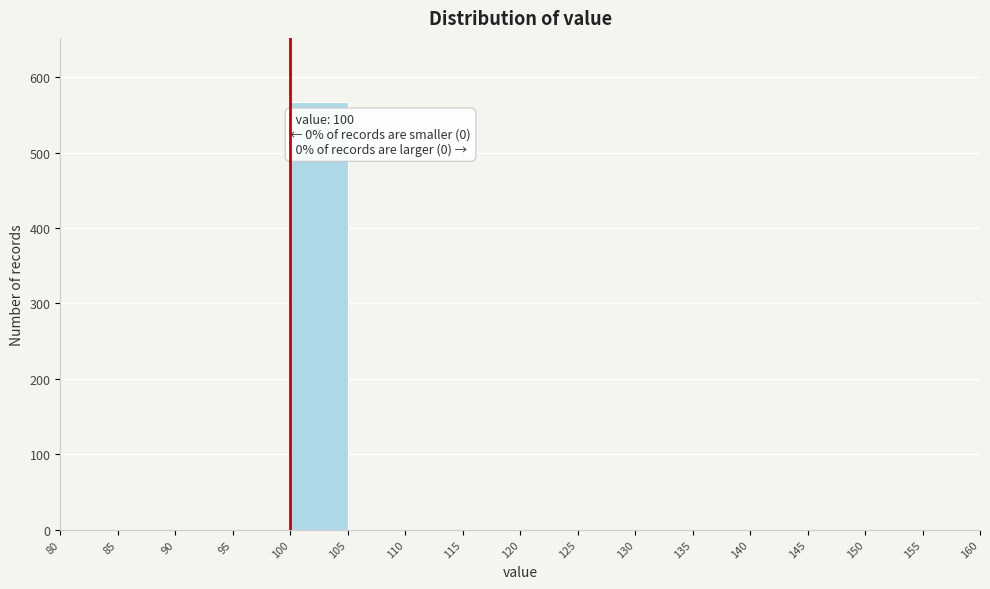

Over which range of the x-axis is the bar tallest?

100 to 105